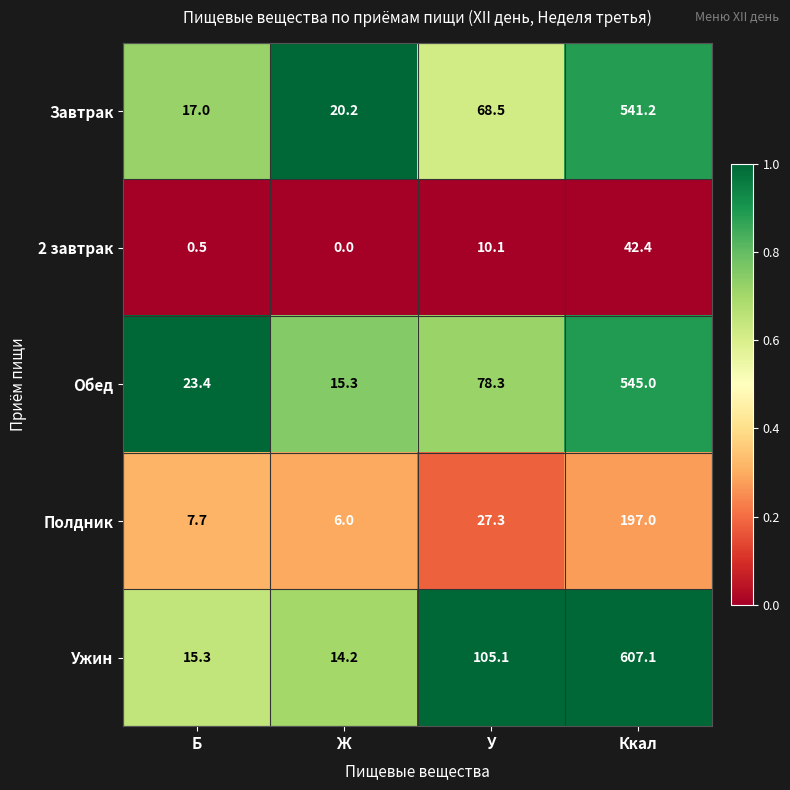

Reading left to right, transcribe all the data shown in this chart.

Завтрак: Б=17.0	Ж=20.2	У=68.5	Ккал=541.2
2 завтрак: Б=0.5	Ж=0.0	У=10.1	Ккал=42.4
Обед: Б=23.4	Ж=15.3	У=78.3	Ккал=545.0
Полдник: Б=7.7	Ж=6.0	У=27.3	Ккал=197.0
Ужин: Б=15.3	Ж=14.2	У=105.1	Ккал=607.1